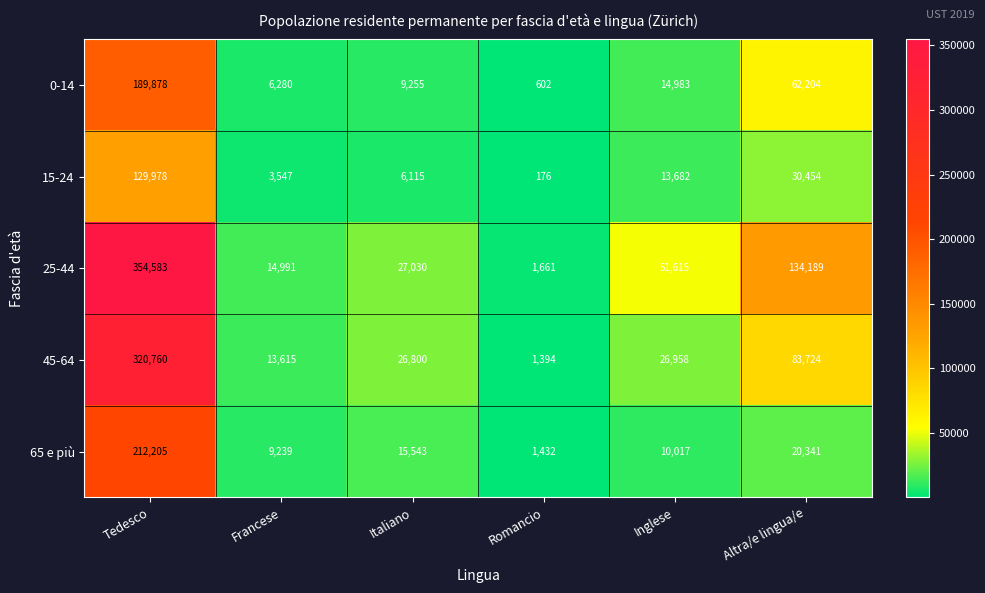

What is the average value of the 45-64 series?

78875